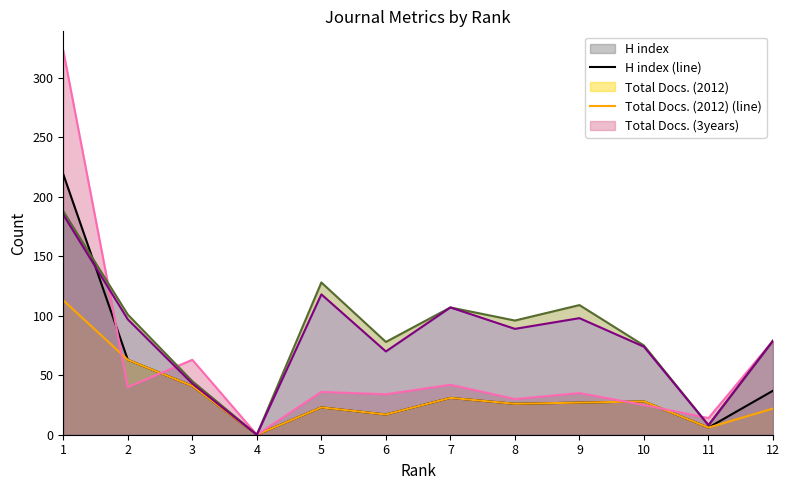

Reading left to right, extract all data points from this chart.

H index (line): 219	63	41	0	23	17	31	26	27	28	6	37
Total Docs. (2012) (line): 113	63	41	0	23	17	31	26	27	28	6	22
Total Docs. (3years) (line): 323	40	63	0	36	34	42	30	35	25	14	79
Total Refs. (line): 188	101	45	0	128	78	107	96	109	75	8	79
Citable Docs. (3years) (line): 185	97	43	0	118	70	107	89	98	74	8	79